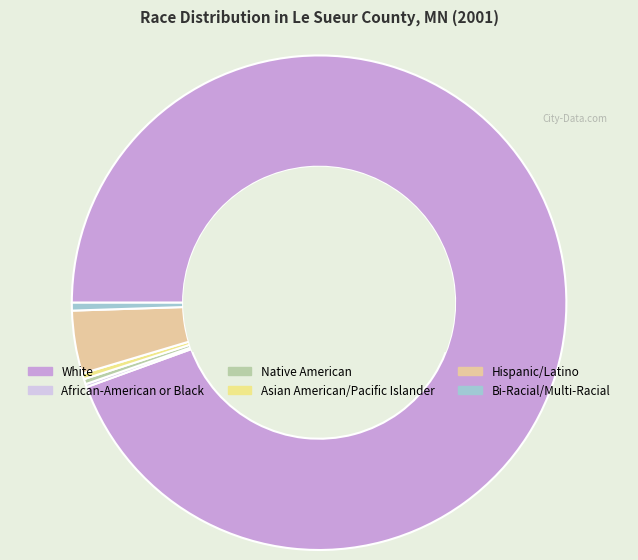

Rank the categories by value from highest to lowest.

White, Hispanic/Latino, Bi-Racial/Multi-Racial, Asian American/Pacific Islander, Native American, African-American or Black